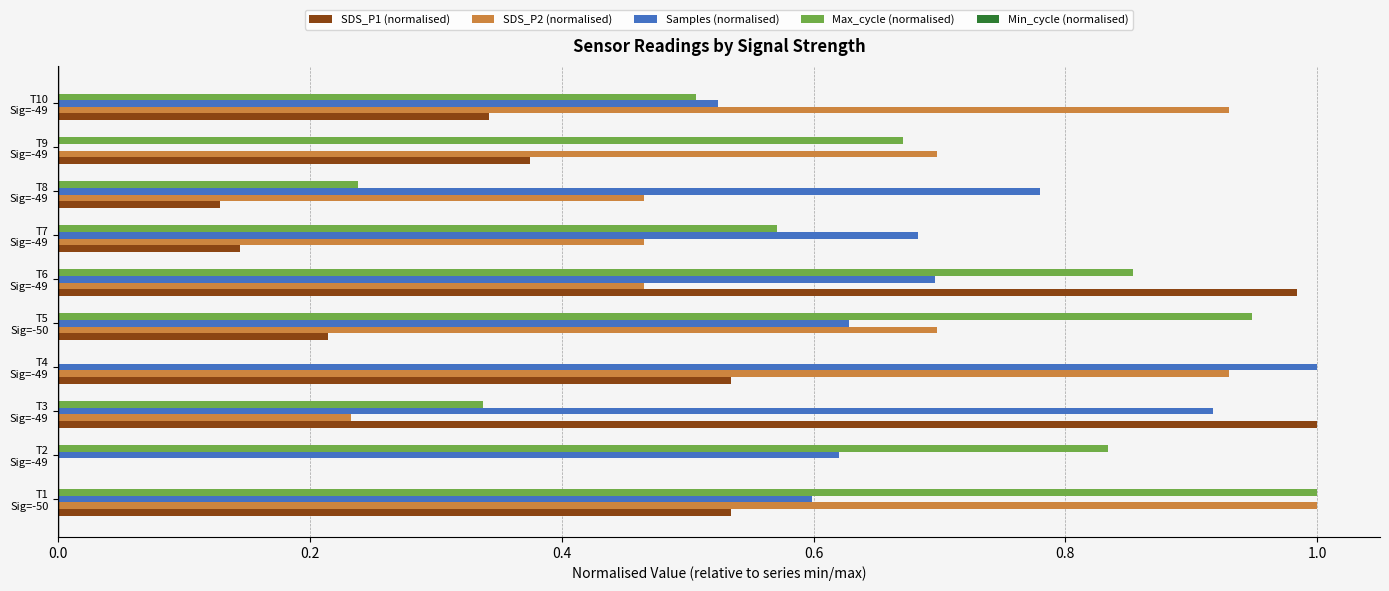

What is the sum of all SDS_P2 (normalised) values?

5.9